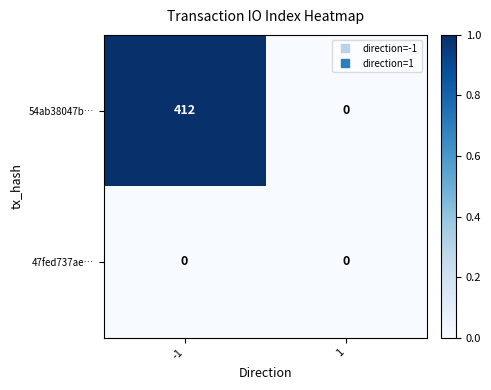

Reading right to left, extract all data points from this chart.

54ab38047b…: 1=0	-1=412
47fed737ae…: 1=0	-1=0